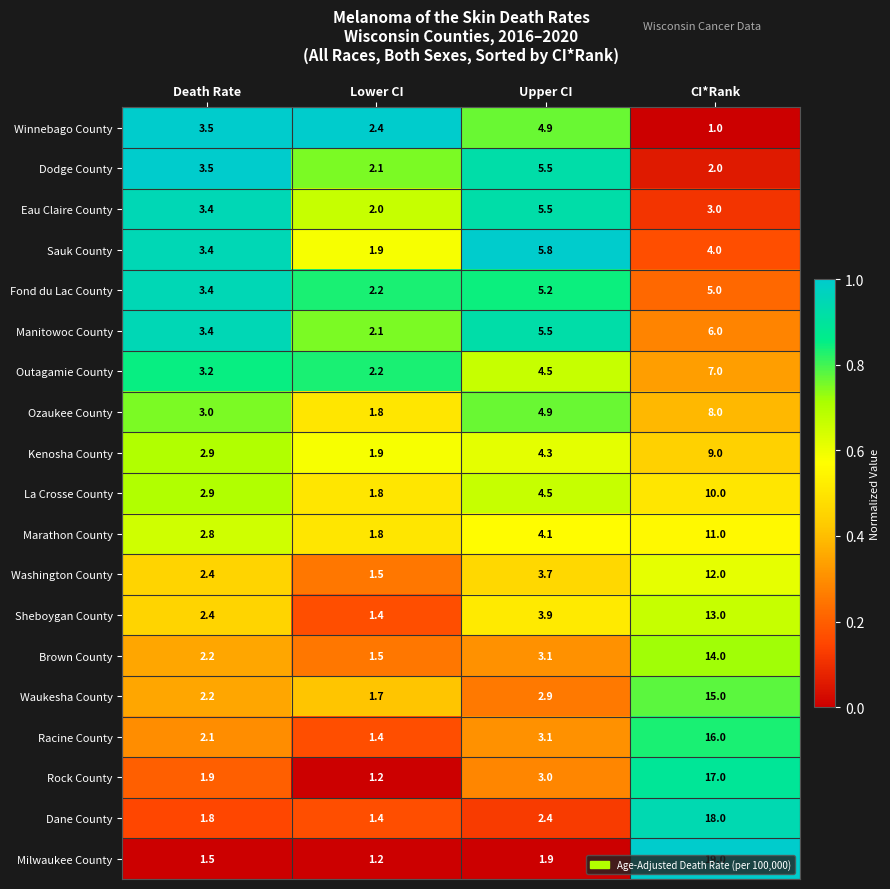

At which category does the chart reach its minimum across all series?

CI*Rank